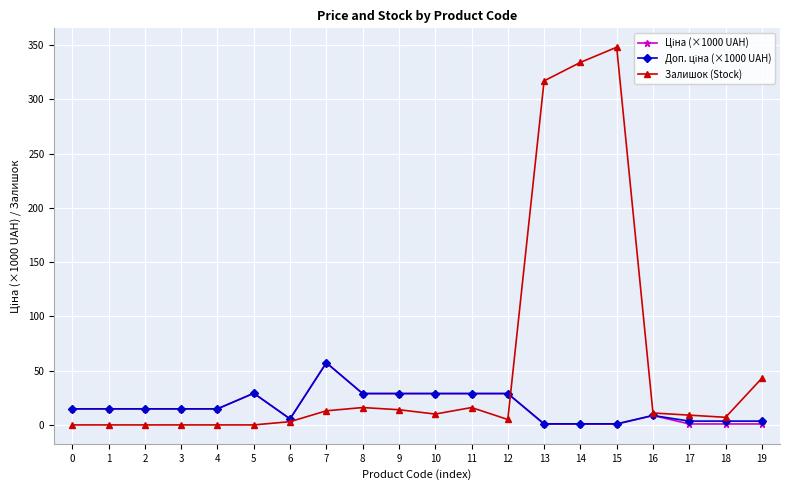

What is the greatest value displayed?

348.0